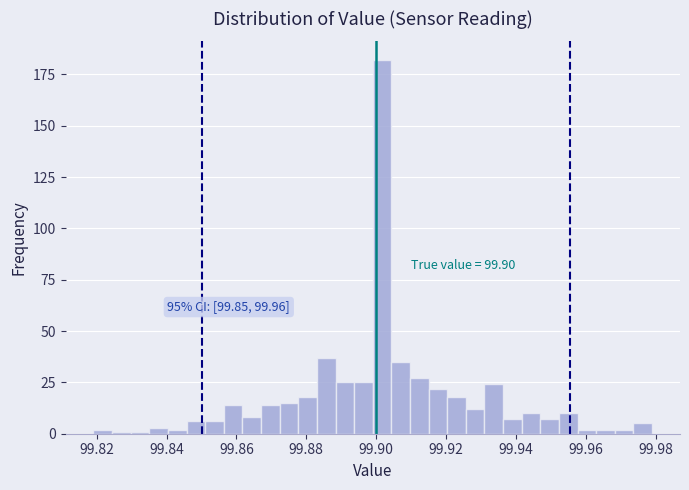

Read against the x-axis, roughly where is the centre of the tallest bar?

99.902